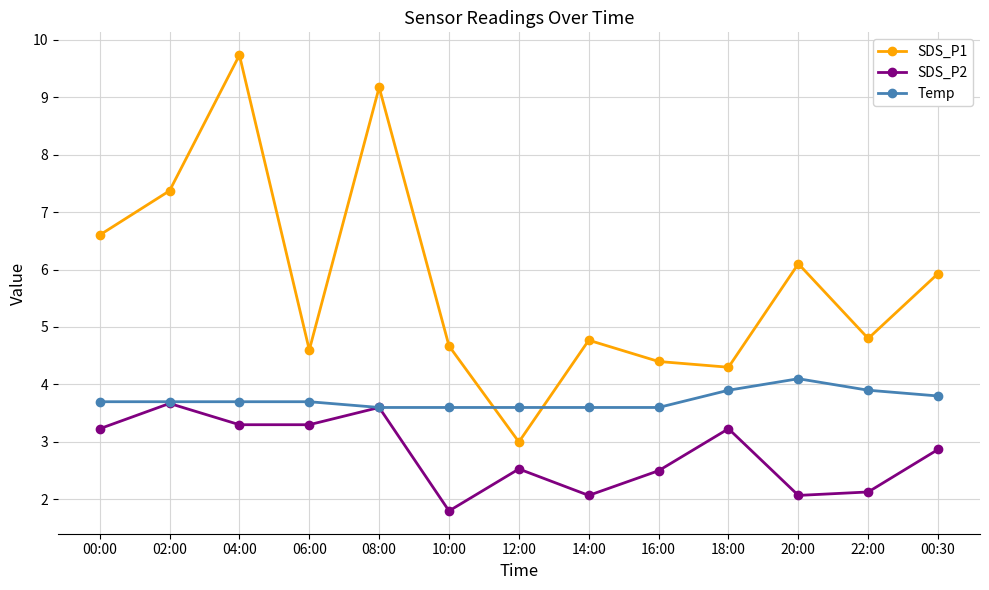

At which label does SDS_P2 first exceed 2?

00:00